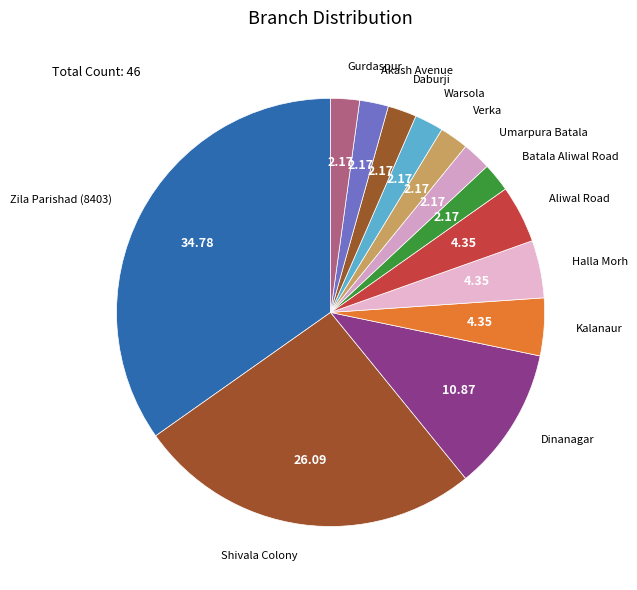

How many segments does this pie chart have?

13